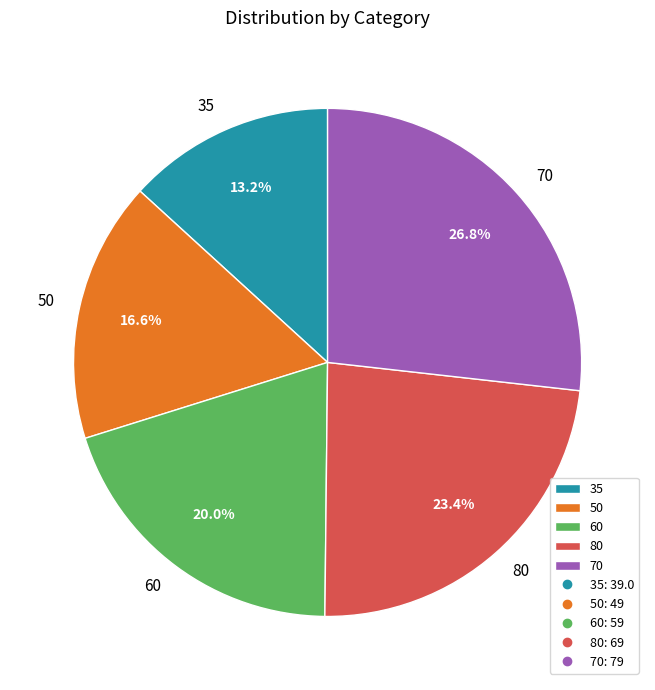

Is there any slice that represents more than half of the pie?

No